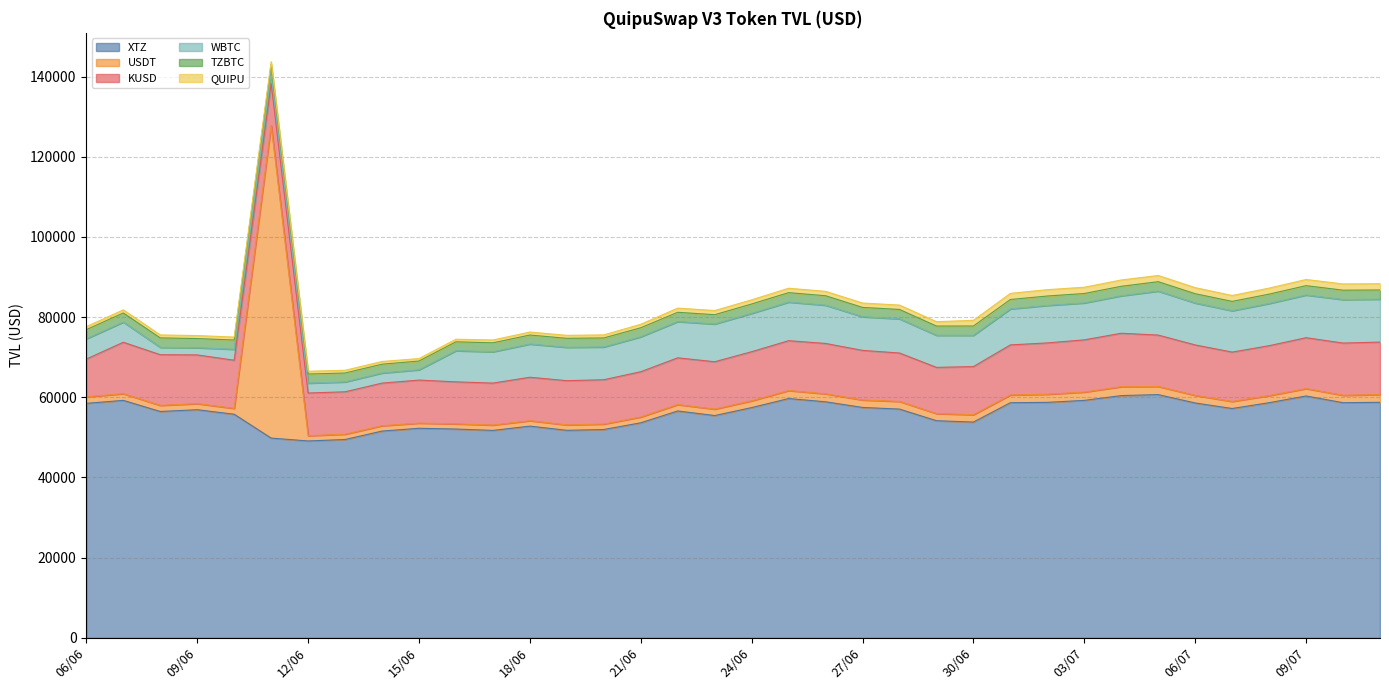

At how many categories does at least one series exceed 2301?

36